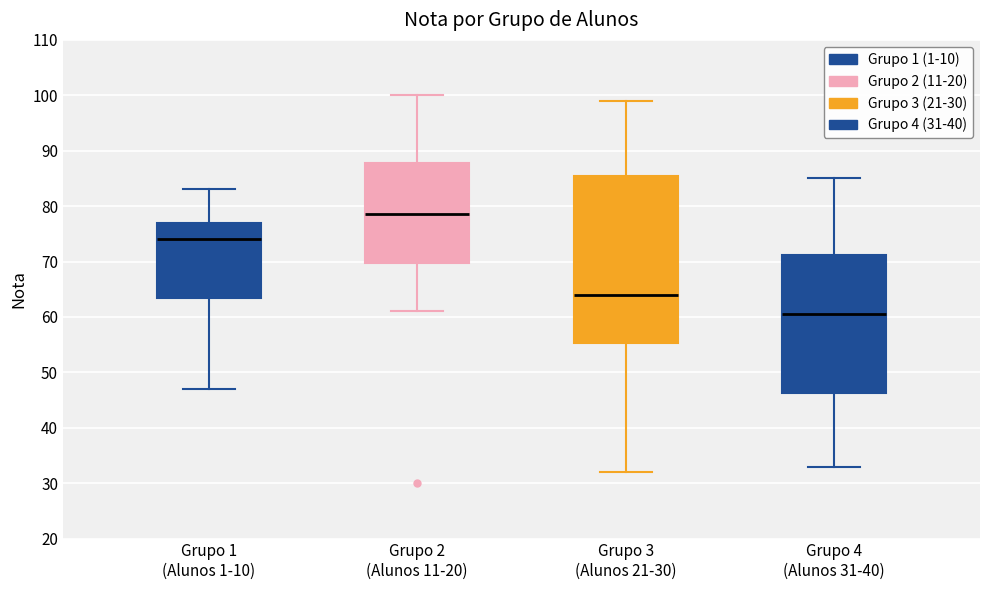

Which box is the tallest, from its lower edge to its upper edge?

Grupo 3 (Alunos 21-30)